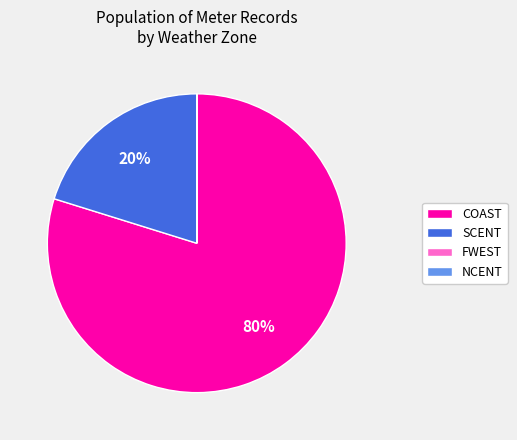

Combined, do SCENT and COAST account for over 50%?

Yes